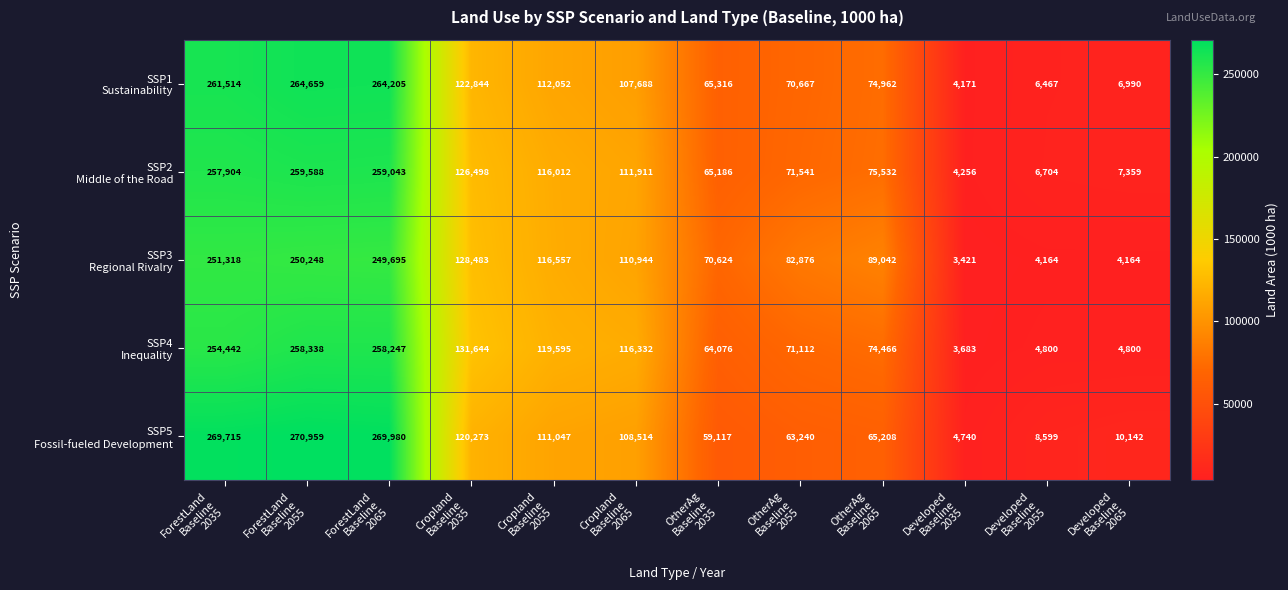

What is the maximum value shown in the chart?

270959